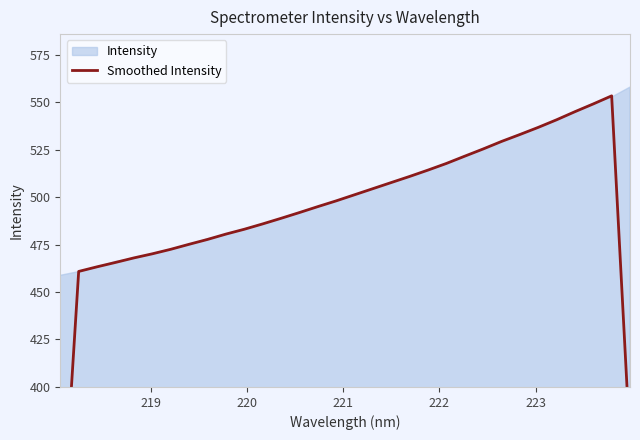

Is it true that the value at 24 is 136.8?

False